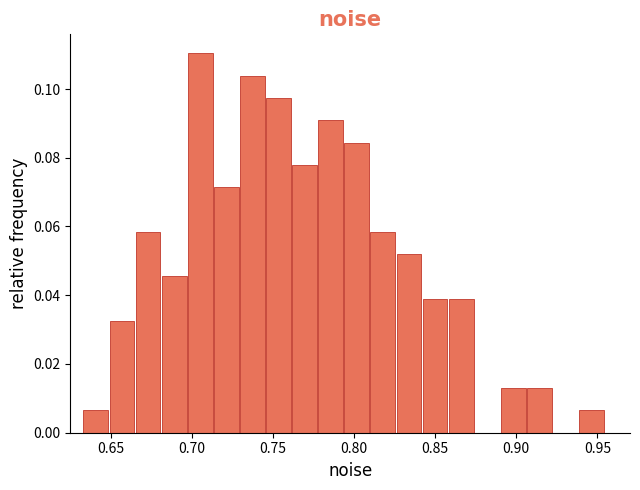

Around what value on the x-axis is the tallest bar? Give the approximate position of its centre, as read against the axis.

0.705